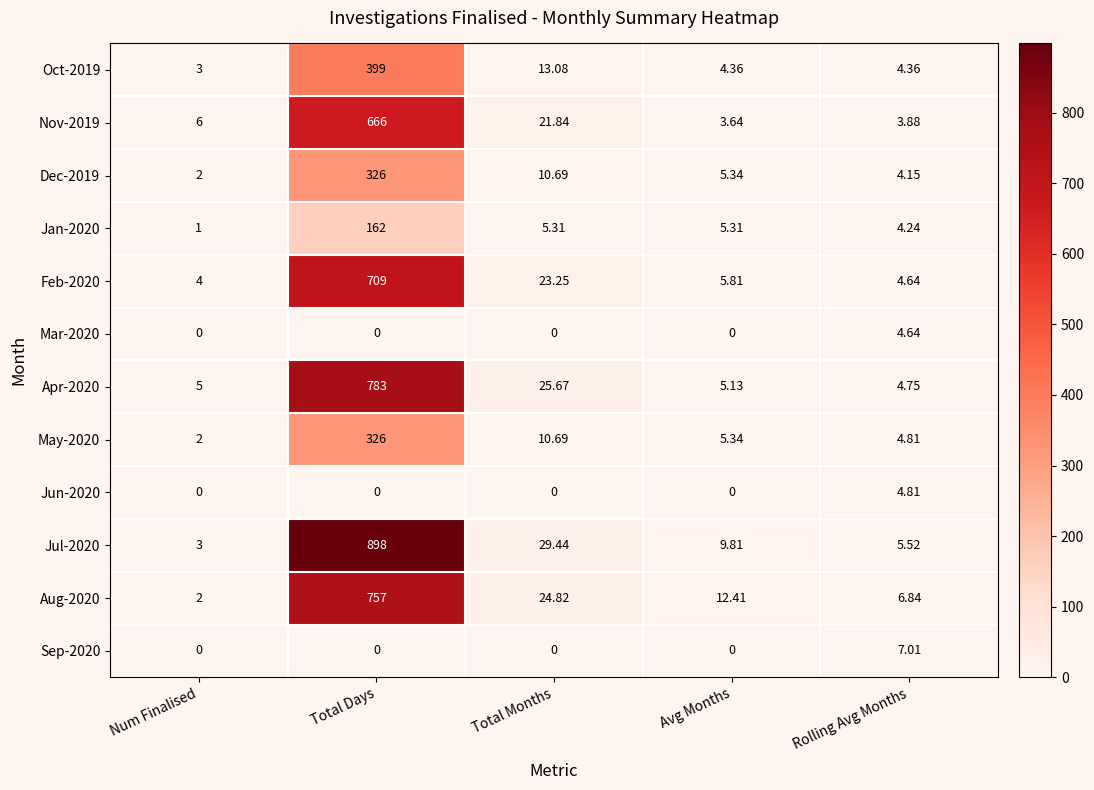

At which category is the sum across all series the highest?

Total Days